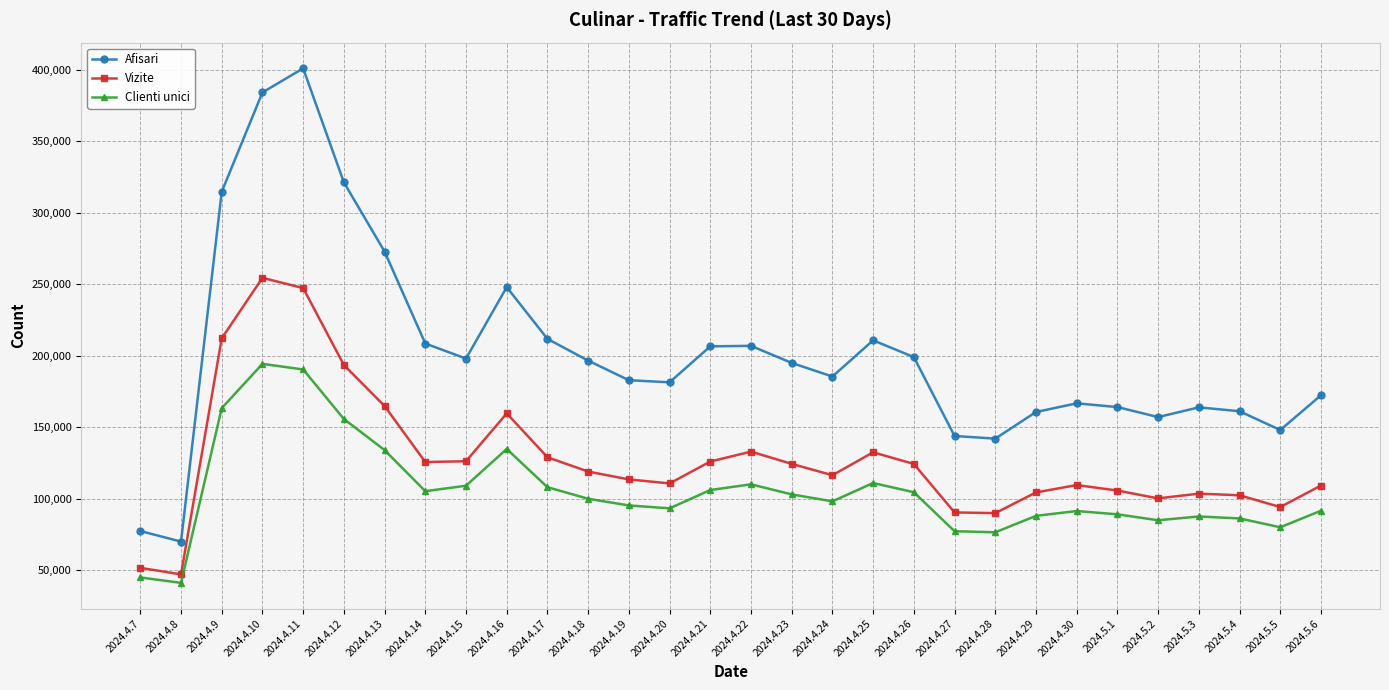

Between 2024.4.9 and 2024.4.28, which series saw the biggest shift?

Afisari